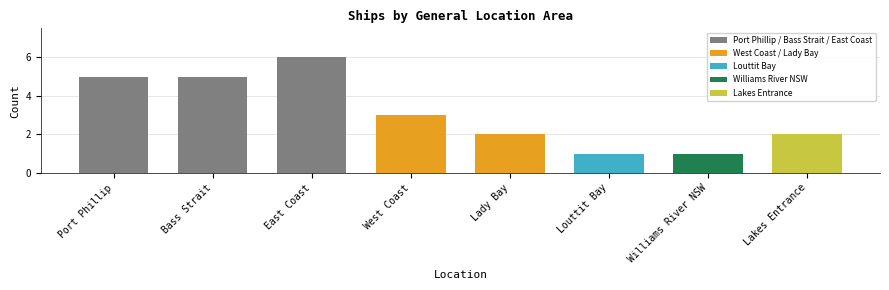

Is it true that the value at West Coast is 3?

True